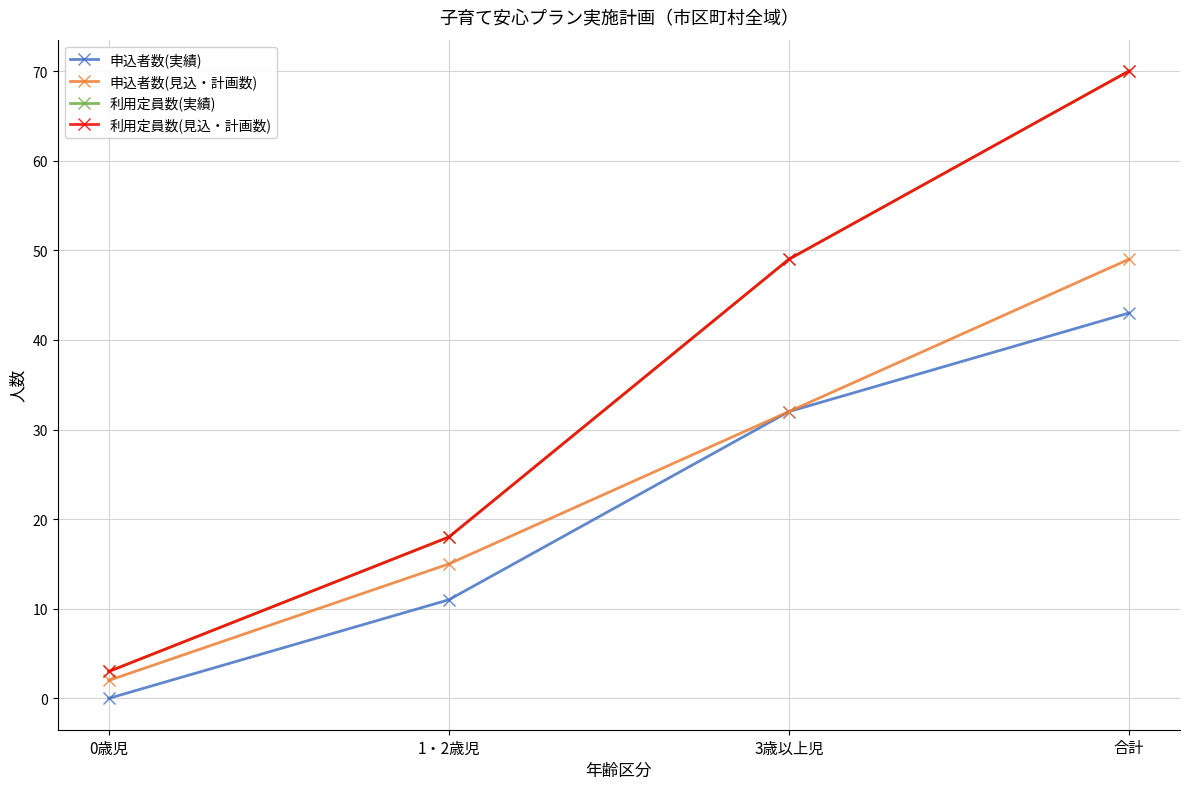

Does the chart have visible grid lines?

Yes